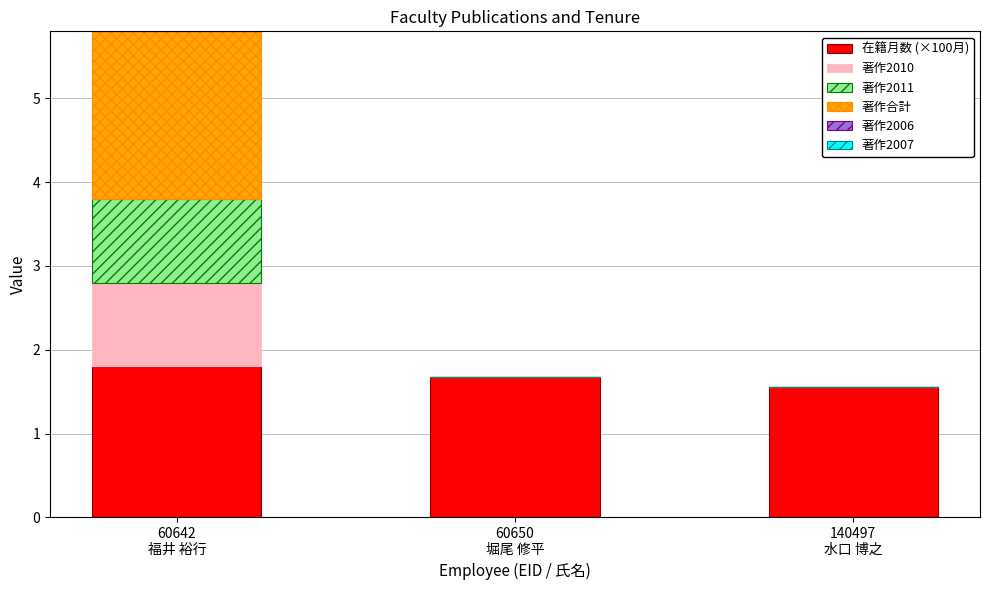

What is the maximum value for 在籍月数 (×100月)?

1.8